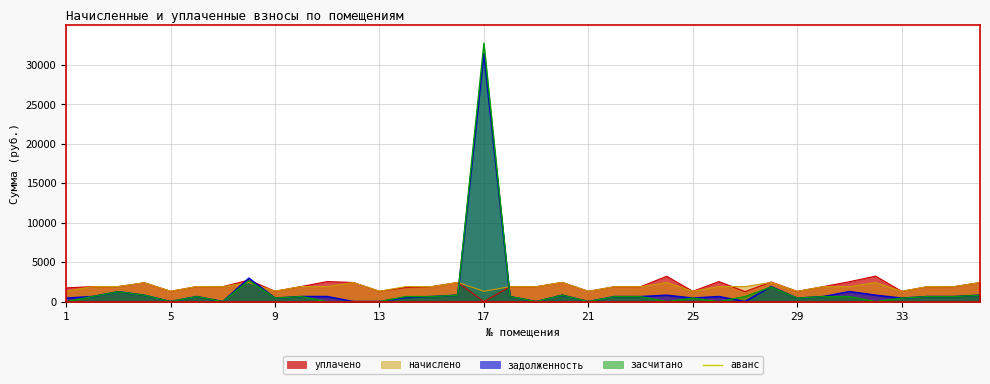

True or false: засчитано and начислено cross at least once.

True